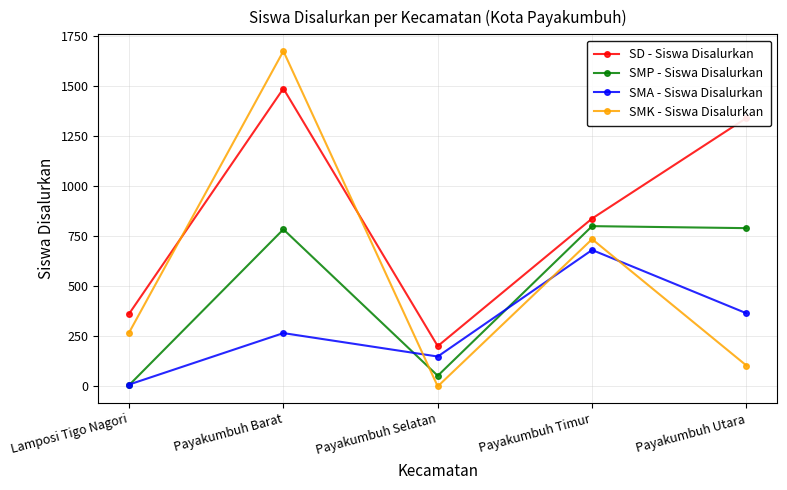

At which label is SMP - Siswa Disalurkan closest to 403?

Payakumbuh Selatan